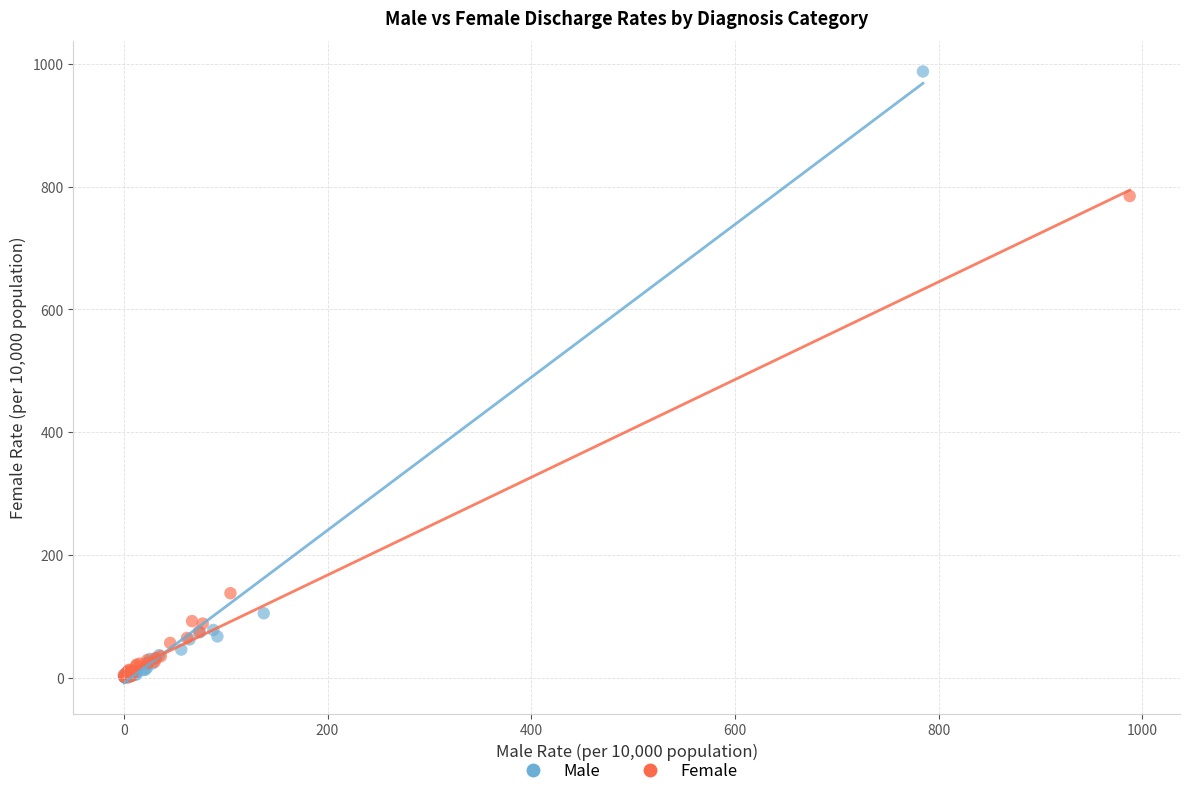

Which series contains the highest Y value?

Male